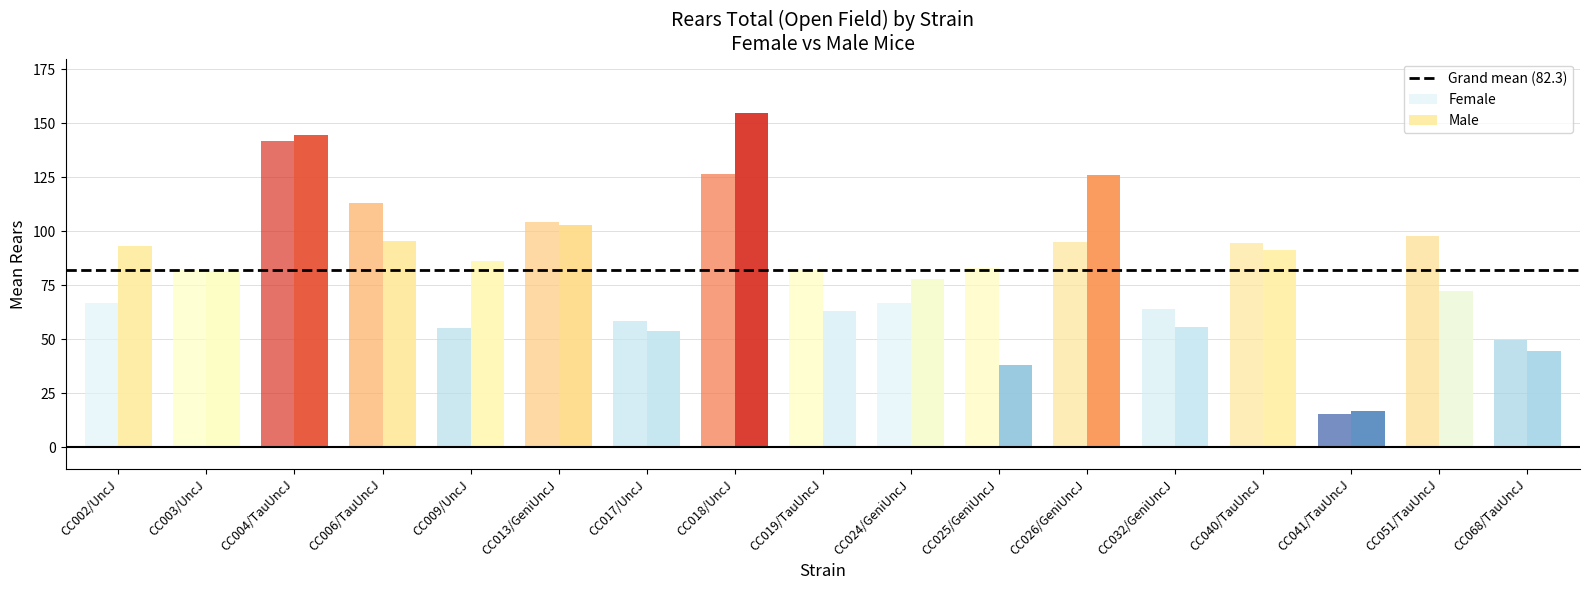

Reading right to left, list all the values displayed in this chart.

mean_f: 49.6	98.0	15.4	94.6	64.0	95.2	83.0	66.7	82.2	126.6	58.5	104.4	55.1	113.0	141.8	82.0	66.9
mean_m: 44.8	72.5	16.9	91.4	55.9	126.1	38.1	78.1	63.2	154.8	53.8	103.0	86.2	95.4	144.8	81.8	93.3